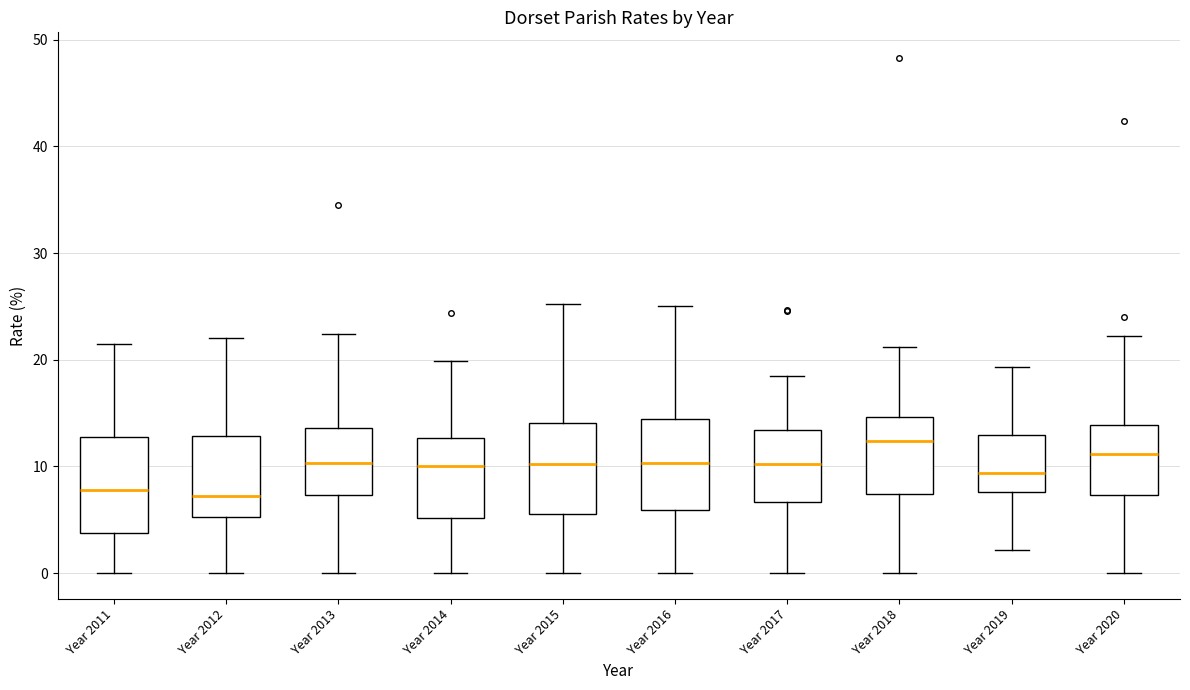

Reading left to right, transcribe this box plot: for each box, give where its median line is, the range the box spans, and where its two whiskers end, as read against the y-axis. The values are not printed on the chart, so give them approximately, as read against the axis.

Year 2011: median 8, box 4 to 13, whiskers 0 to 22
Year 2012: median 7, box 5 to 13, whiskers 0 to 22
Year 2013: median 10, box 7 to 14, whiskers 0 to 22
Year 2014: median 10, box 5 to 13, whiskers 0 to 20
Year 2015: median 10, box 6 to 14, whiskers 0 to 25
Year 2016: median 10, box 6 to 14, whiskers 0 to 25
Year 2017: median 10, box 7 to 13, whiskers 0 to 18
Year 2018: median 12, box 7 to 15, whiskers 0 to 21
Year 2019: median 9, box 8 to 13, whiskers 2 to 19
Year 2020: median 11, box 7 to 14, whiskers 0 to 22